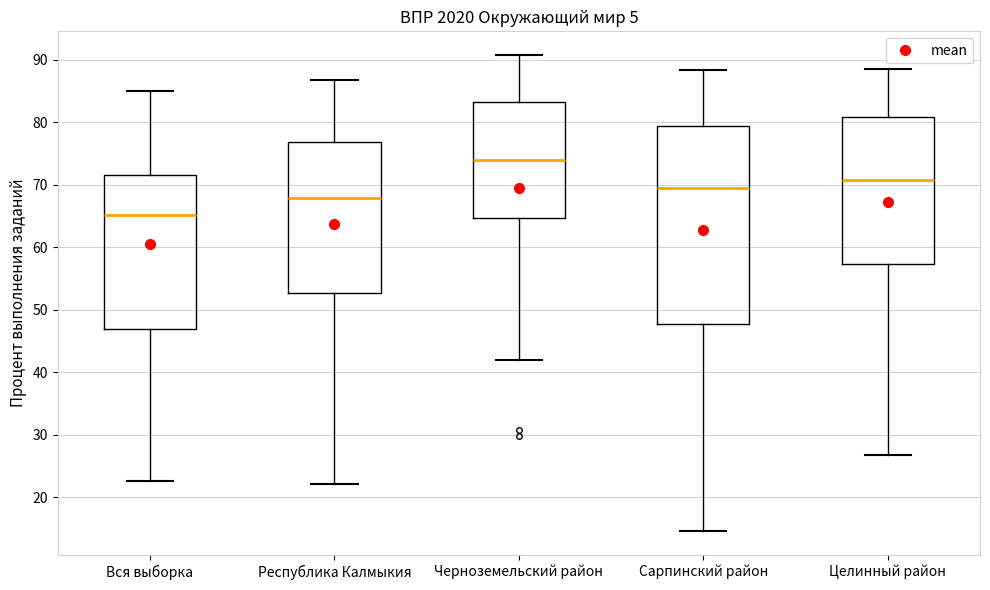

Which box is the tallest, from its lower edge to its upper edge?

Сарпинский район